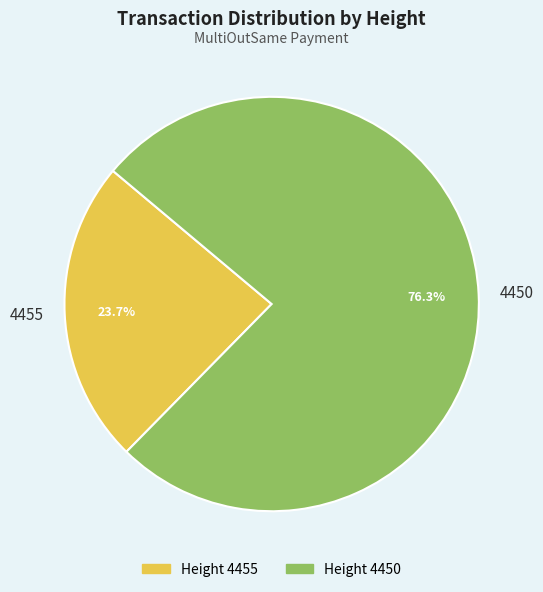

Approximately how many times larger is the value at 4455 compared to 4450?

0.3